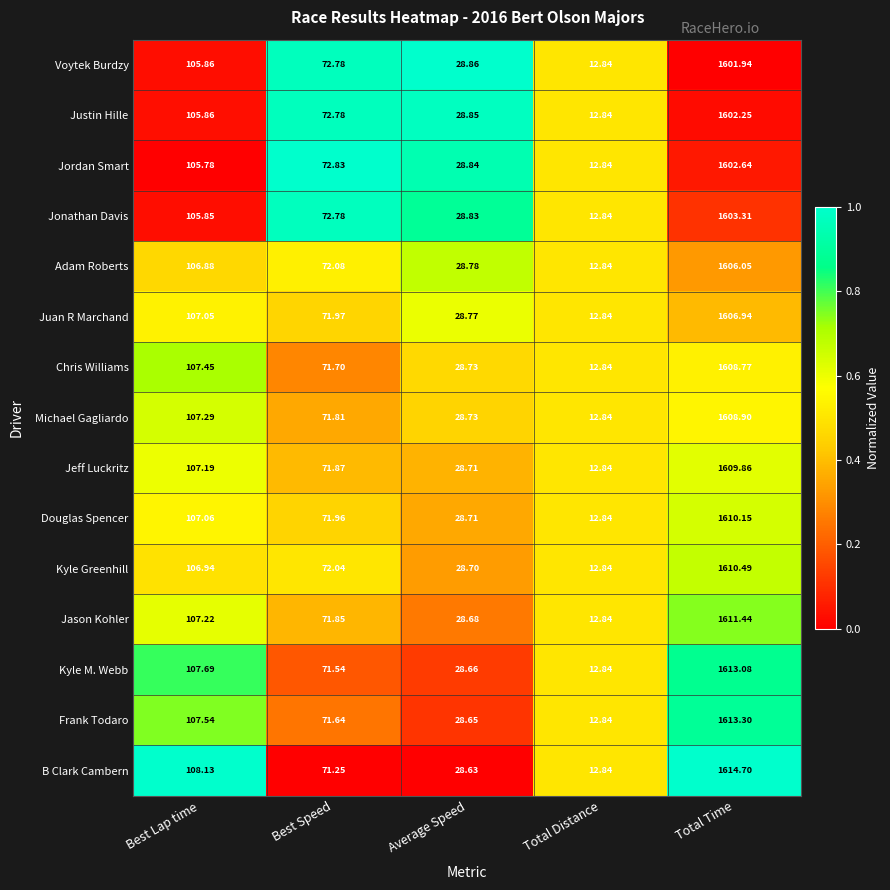

Between Average Speed and Total Time, which series saw the biggest shift?

B Clark Cambern